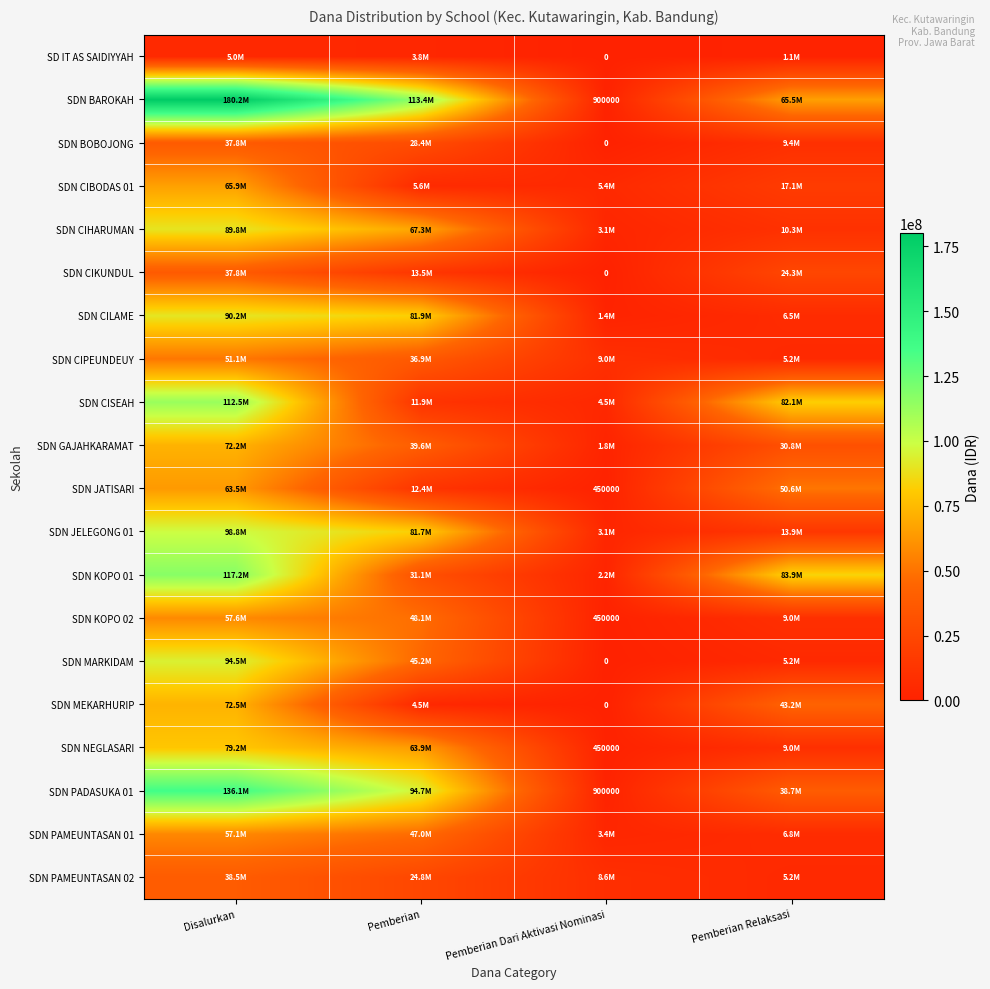

The value of SDN JATISARI at Pemberian Dari Aktivasi Nominasi is 312006. True or false?

False